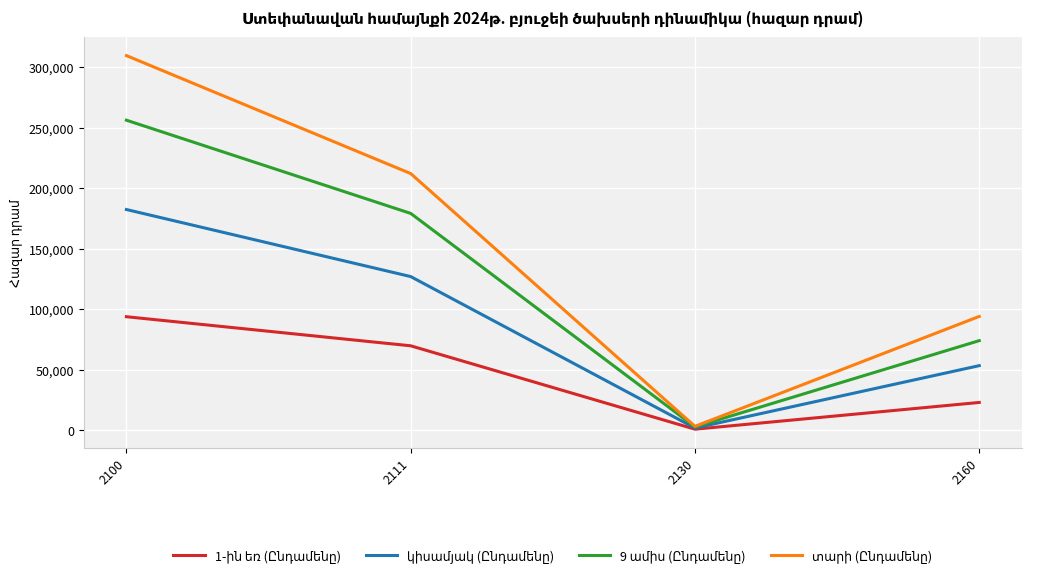

What is the greatest value displayed?

309536.3